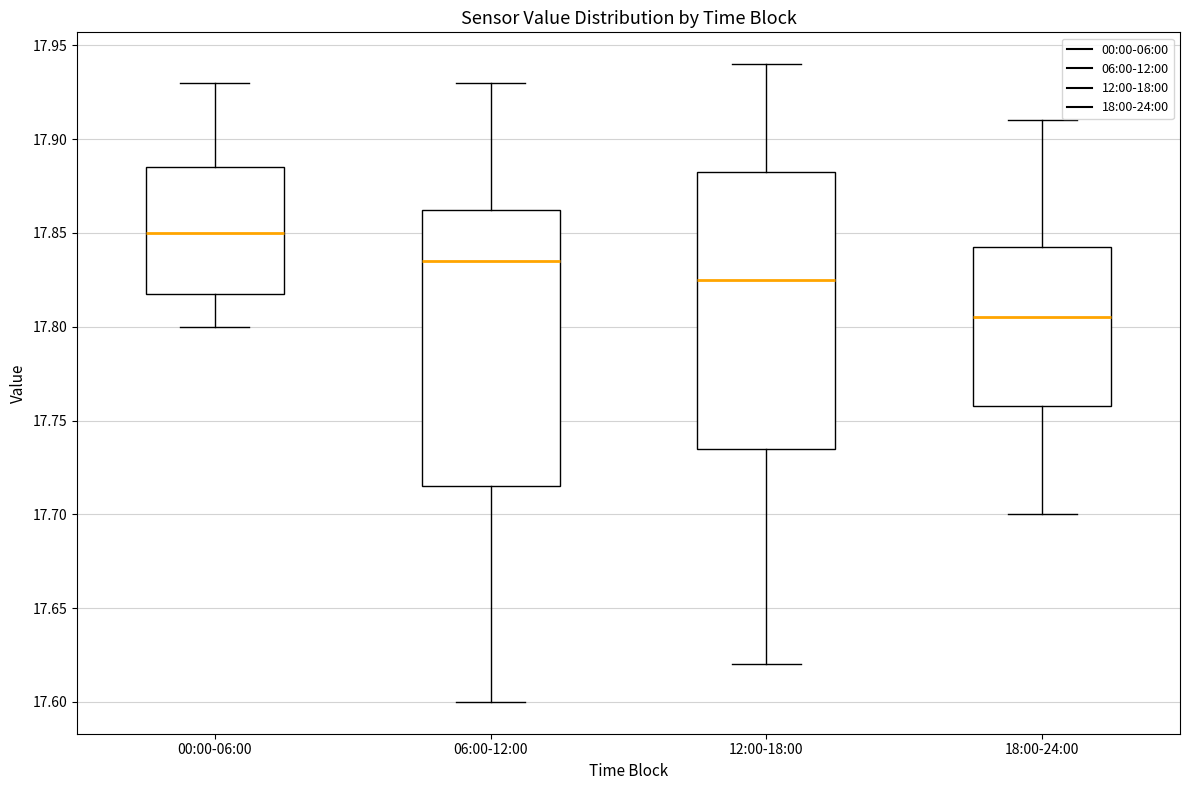

Where is the lower edge of the box for 12:00-18:00 on the y-axis? The values are not printed on the chart, so give them approximately, as read against the axis.

17.735